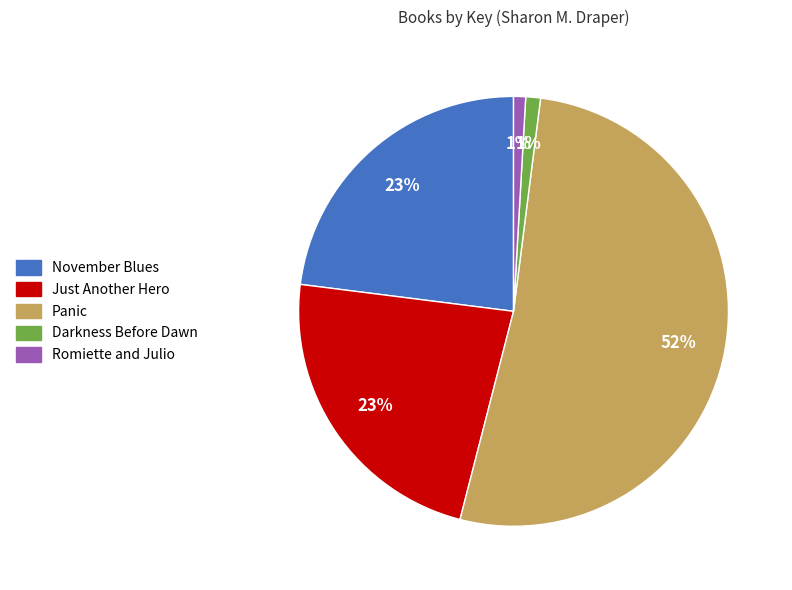

To the nearest percent, what portion does Just Another Hero represent?

23%